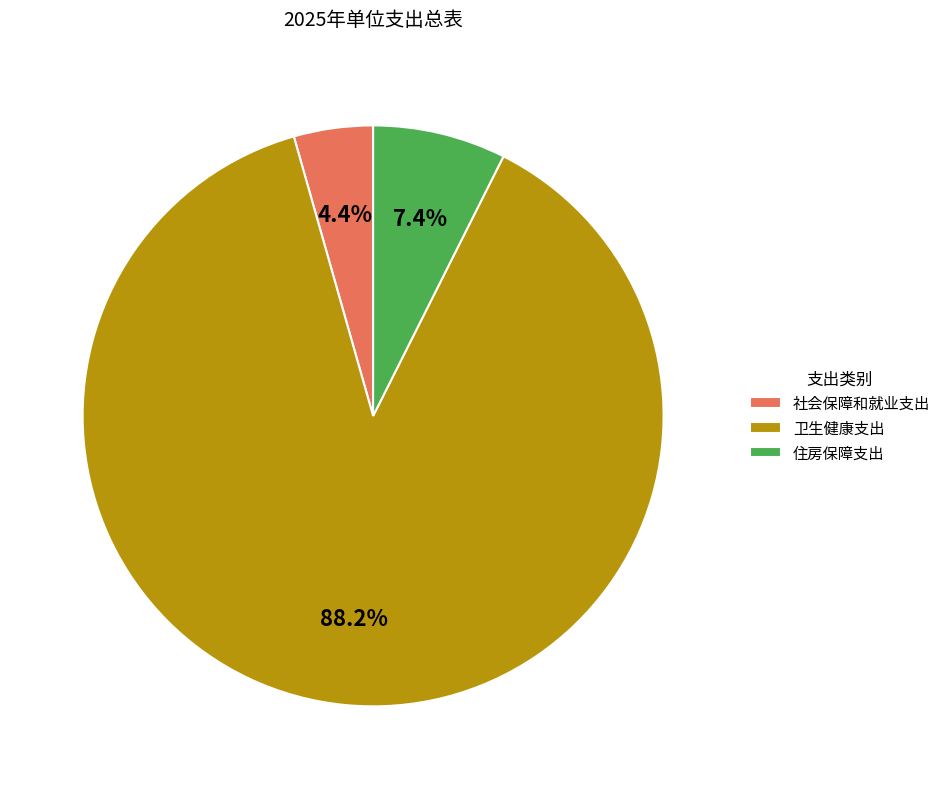

Rank the categories by value from lowest to highest.

社会保障和就业支出, 住房保障支出, 卫生健康支出